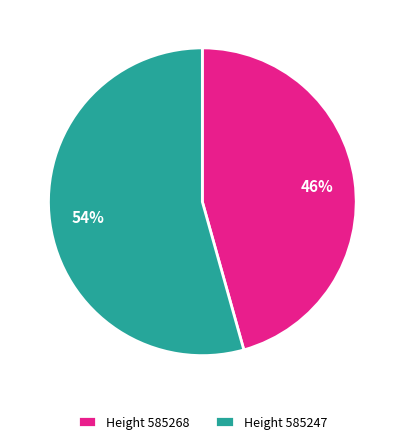

How many slices are in this pie chart?

2